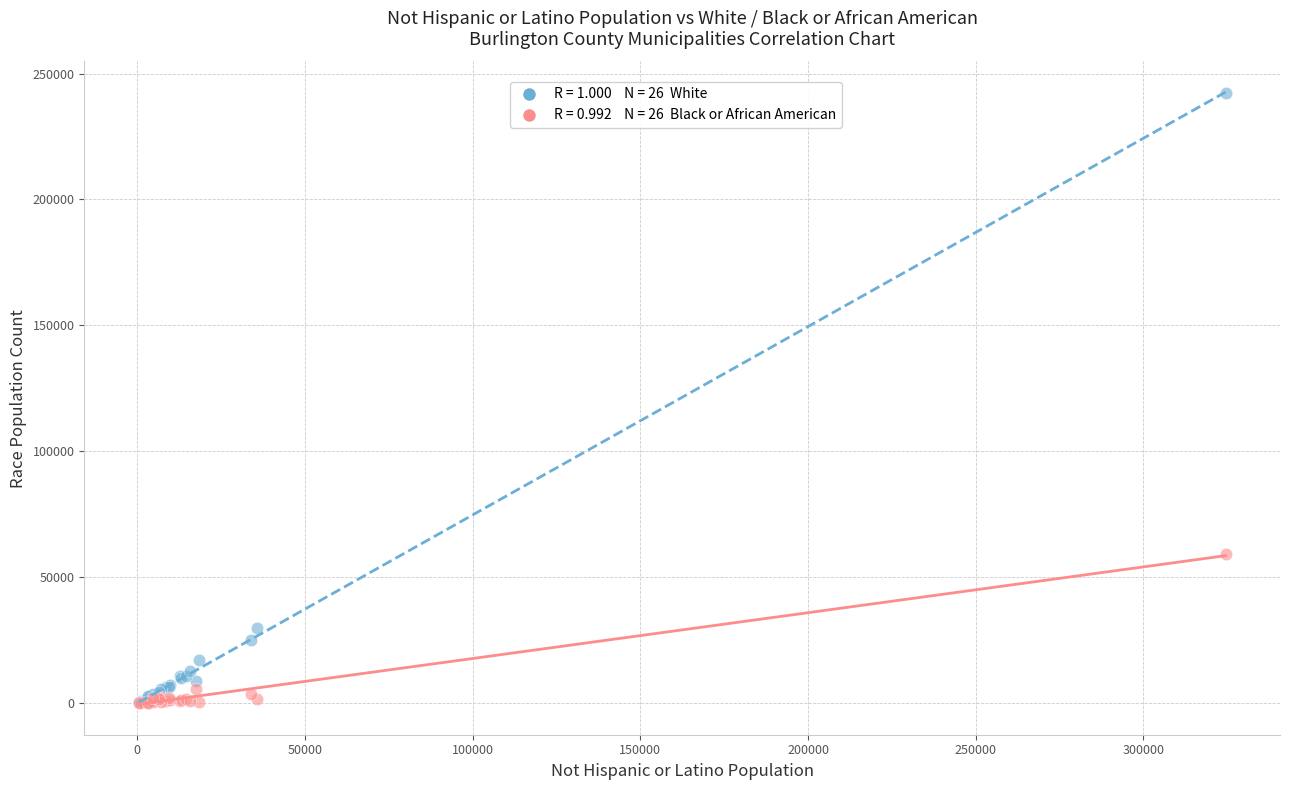

Across all series, what Y value is closest to 121160?

59265